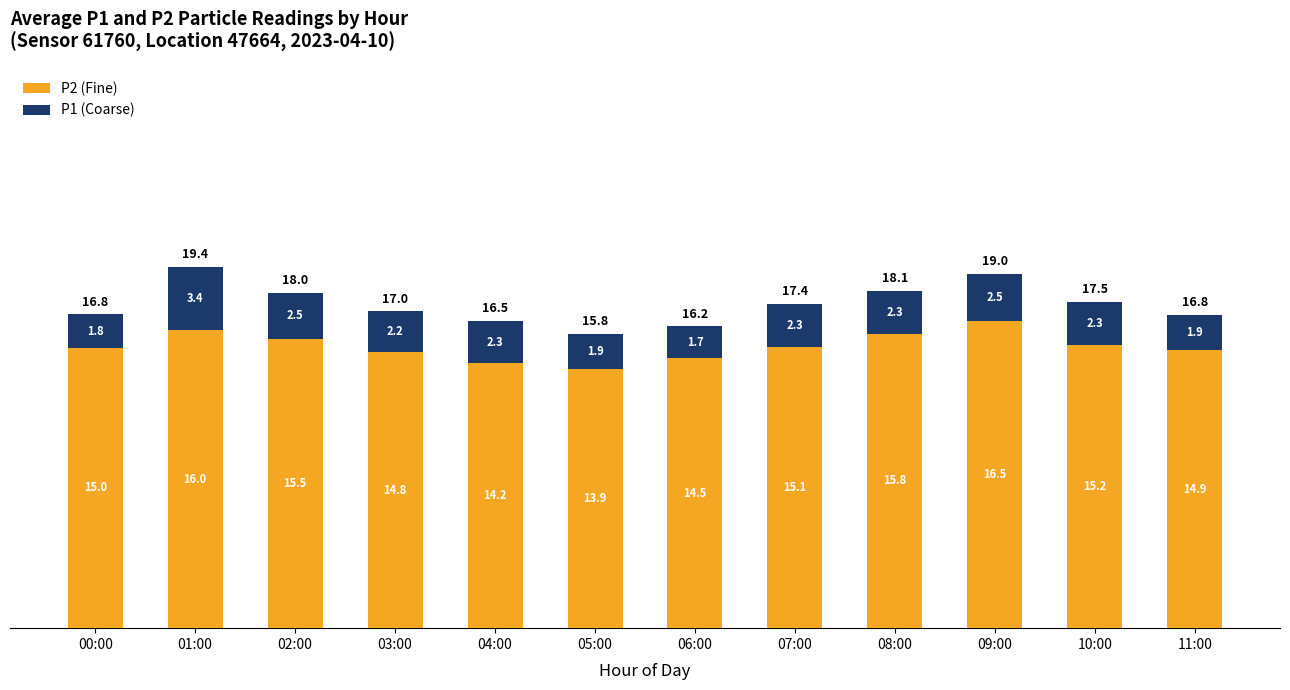

Is it true that P2 (Fine) equals 7.5 at 03:00?

False